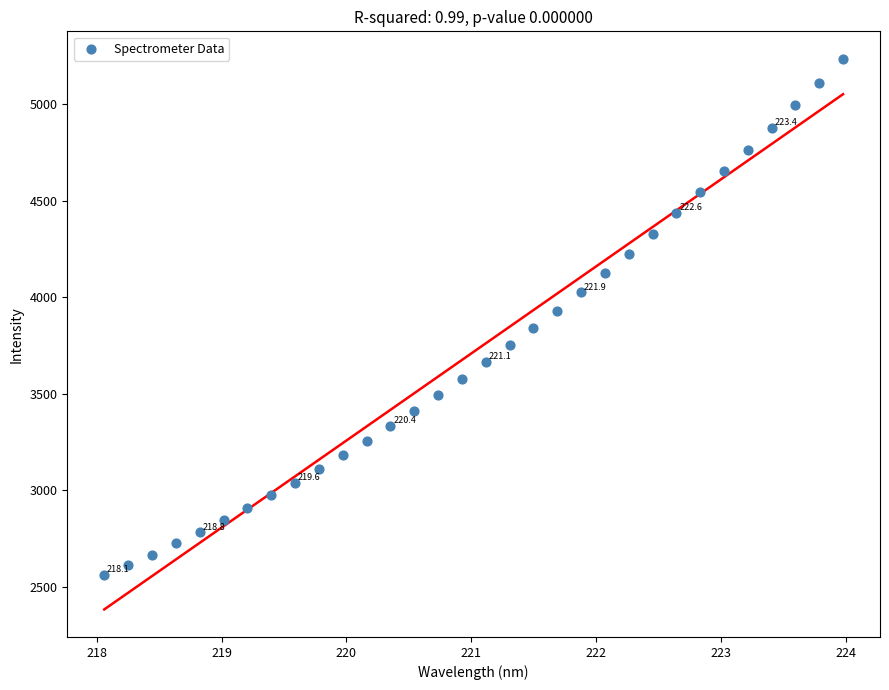

What is the range of Y values (max minus min)?

2673.5